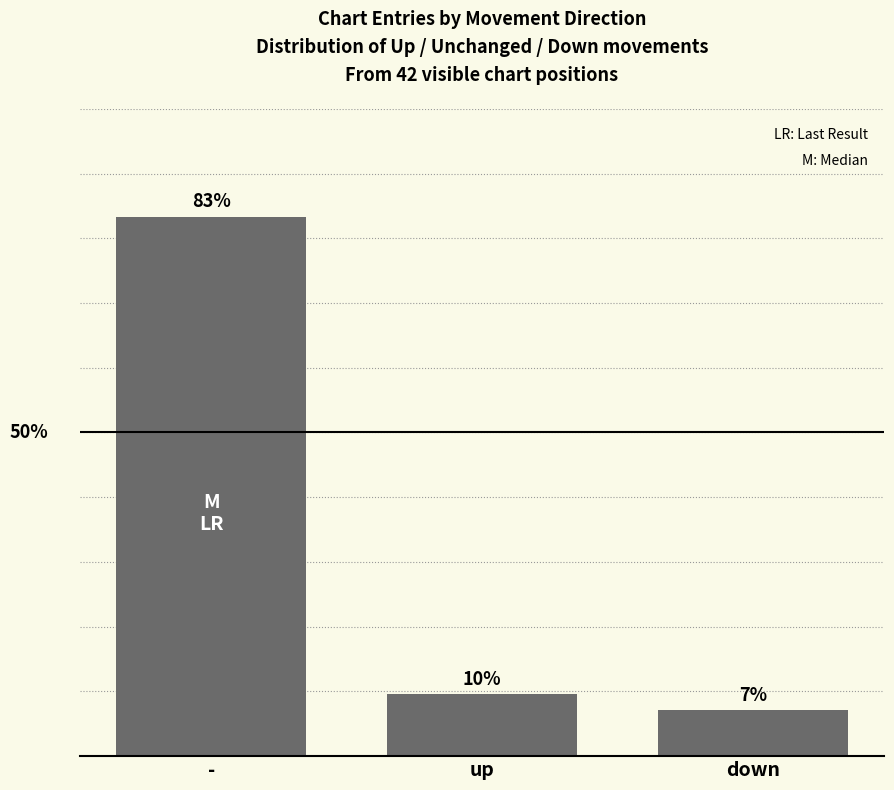

Does the chart contain any negative values?

No